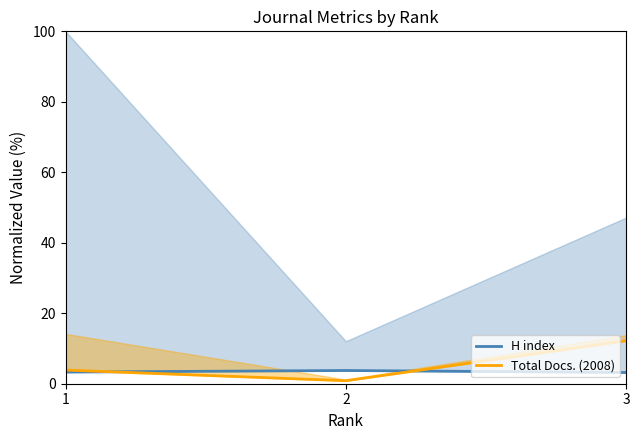

What is the total value across all series at 2?

4.6